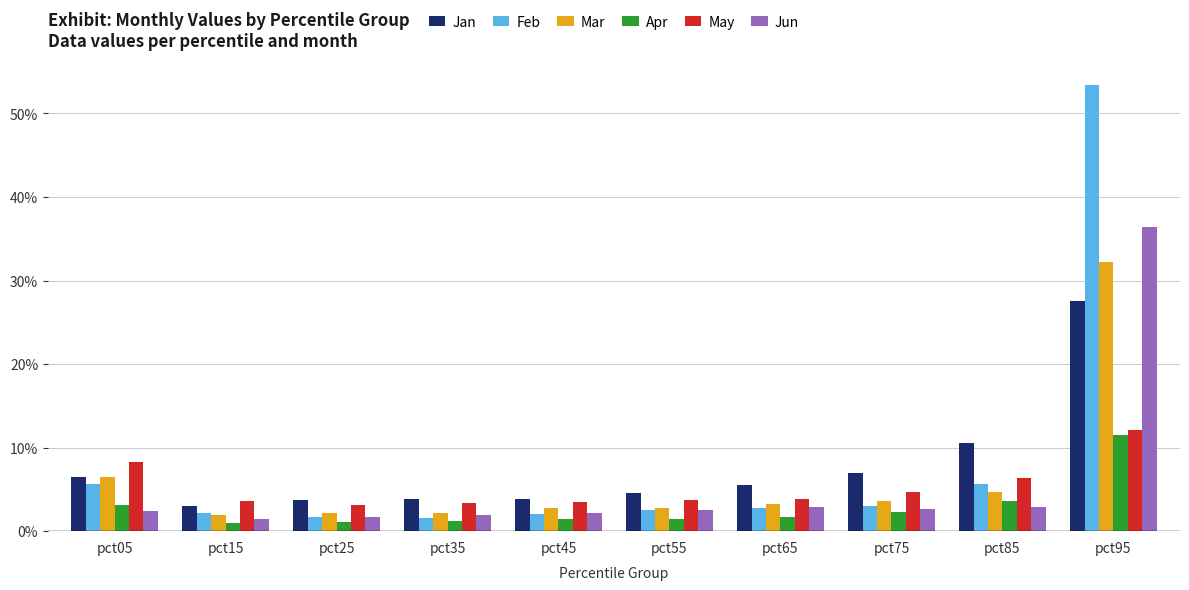

At which label is May closest to 0?

pct25